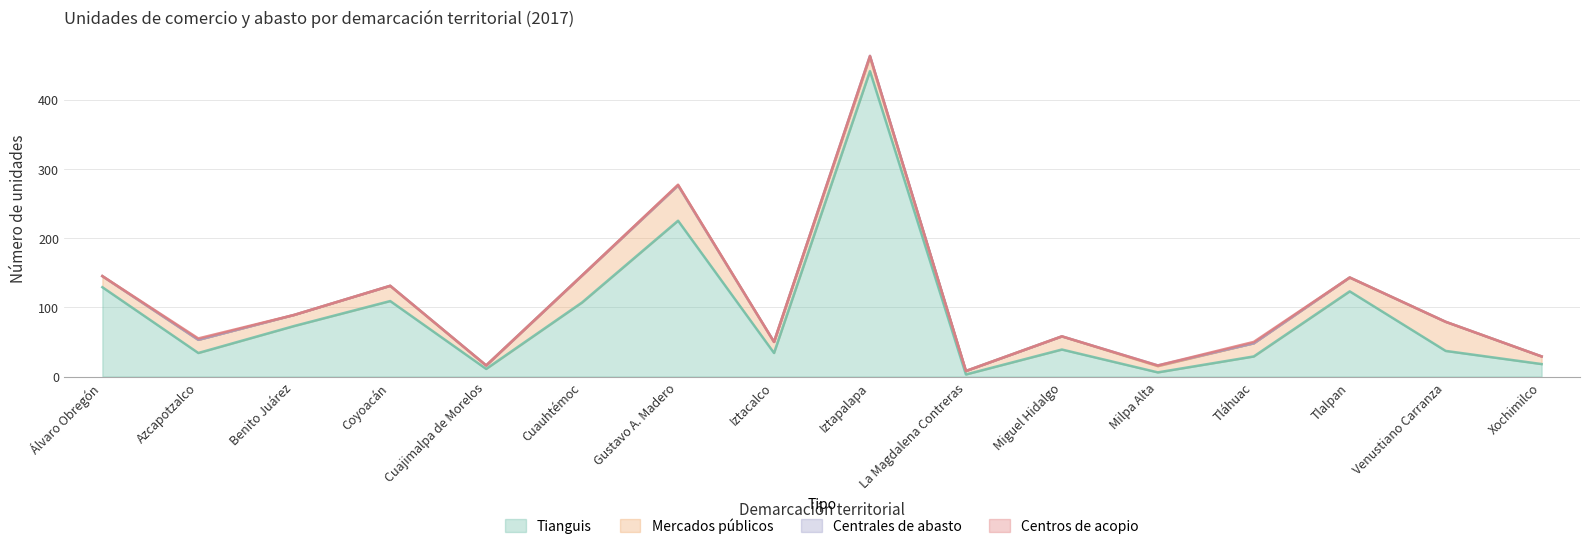

How many values in the Mercados públicos series are below 19?

7